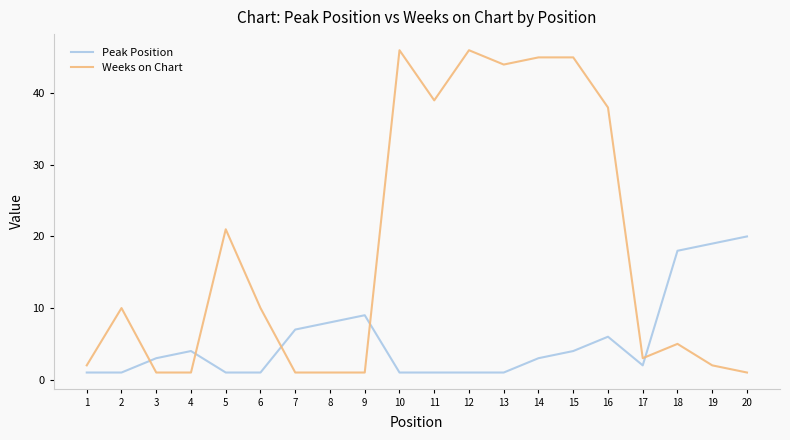

What is the maximum value for Weeks on Chart?

46